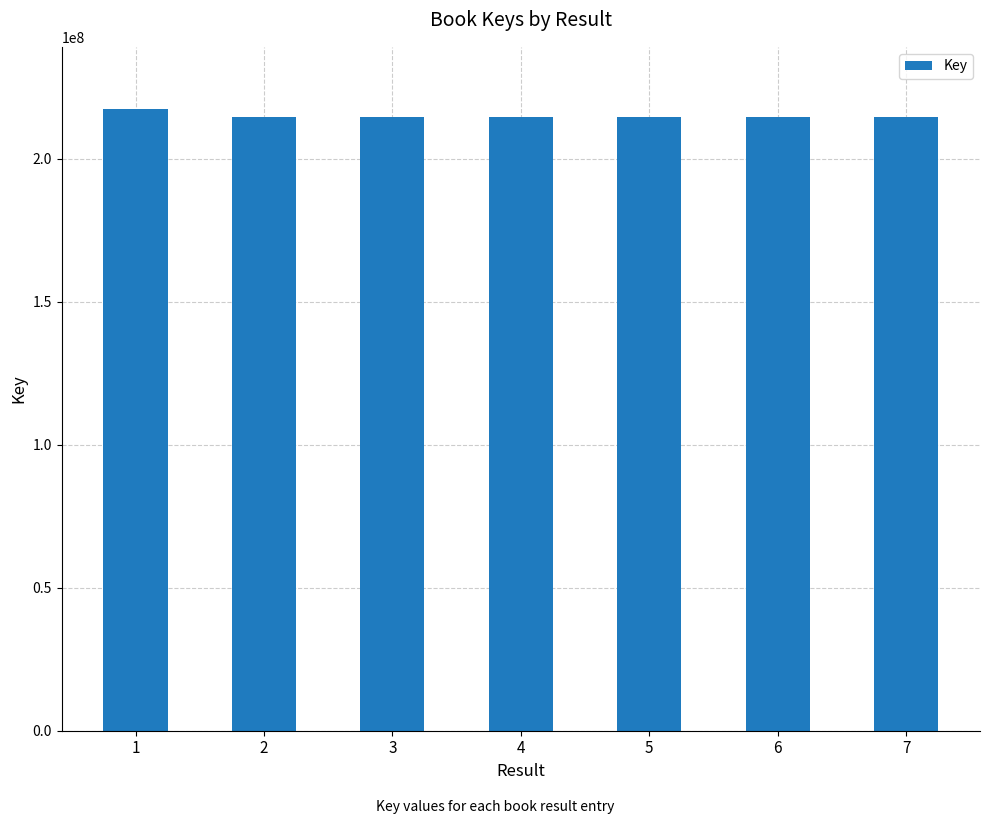

What is the greatest value displayed?

217456479